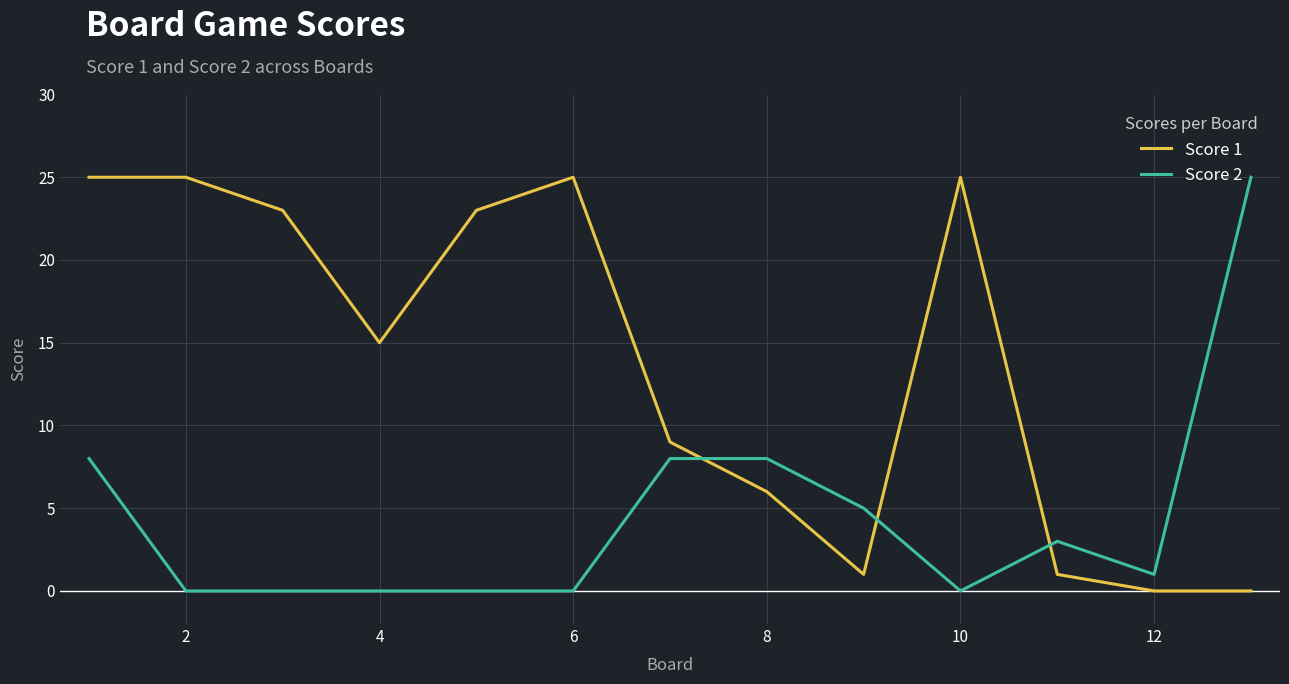

What is the greatest value displayed?

25